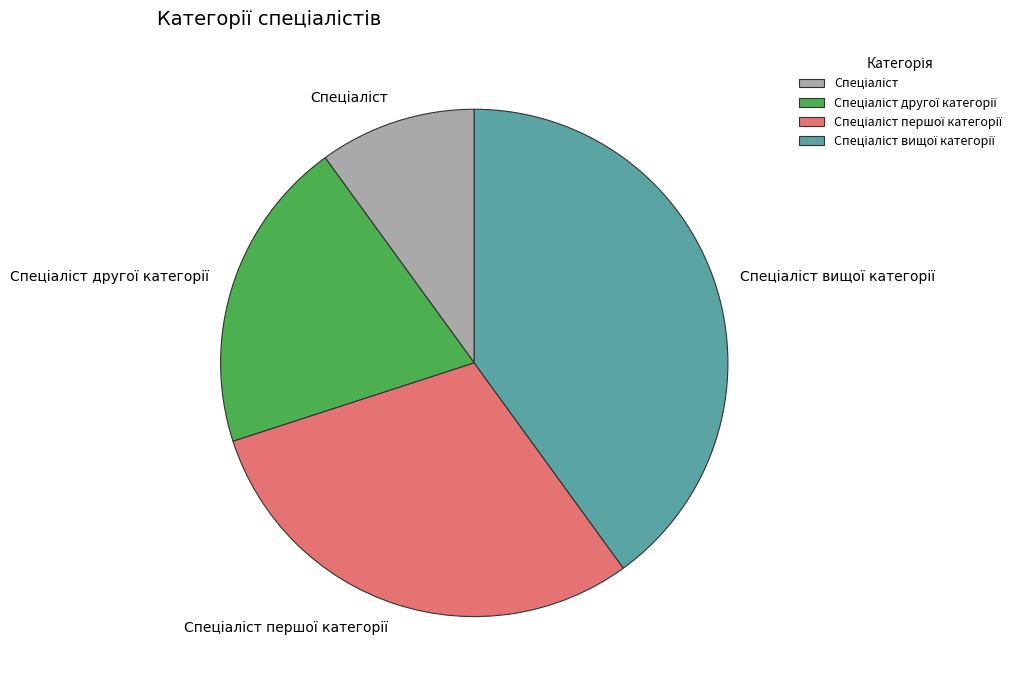

Does any single category account for the majority?

No